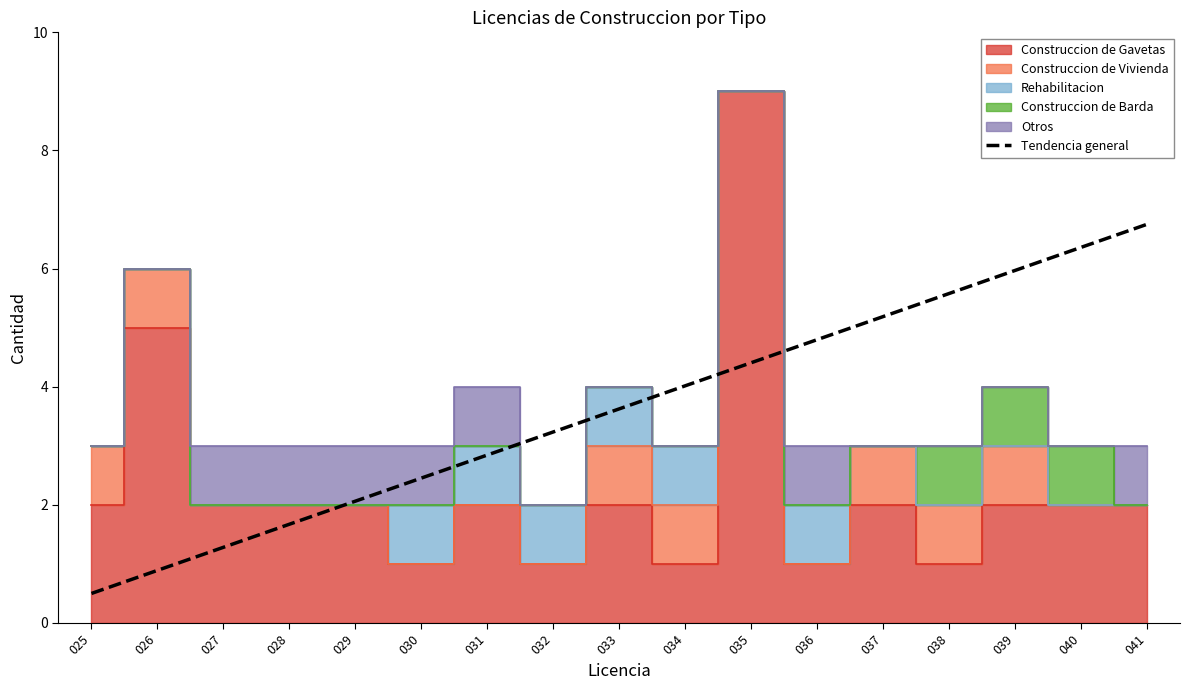

The value of Tendencia general at 035 is 2.3. True or false?

False